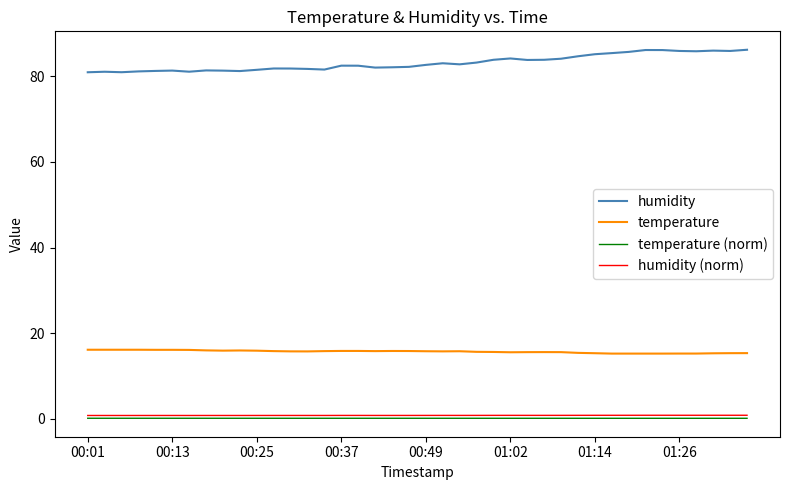

True or false: humidity (norm) and temperature (norm) cross at least once.

False